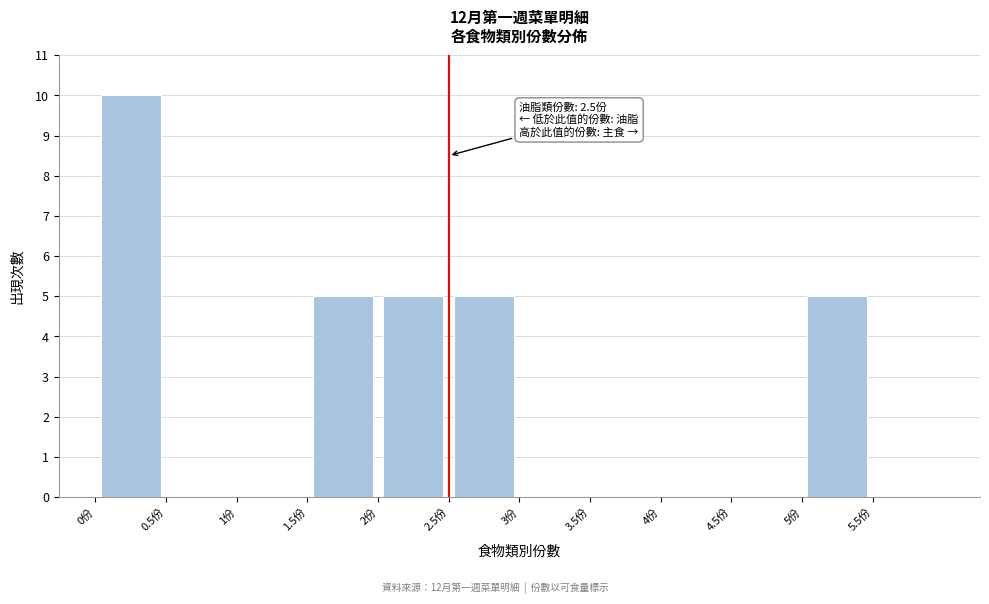

Which range on the x-axis has the tallest bar?

0.0 to 0.5